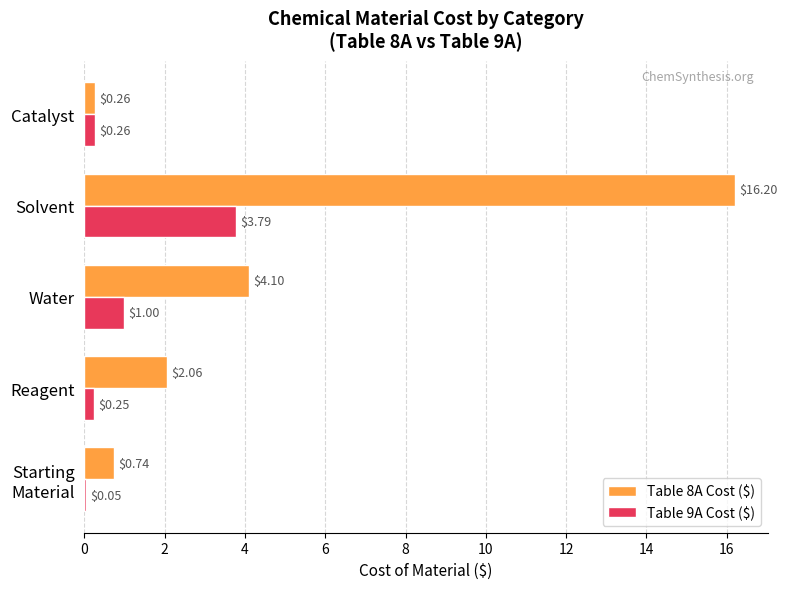

Where is Table 8A Cost ($) nearest to the value 8?

Water